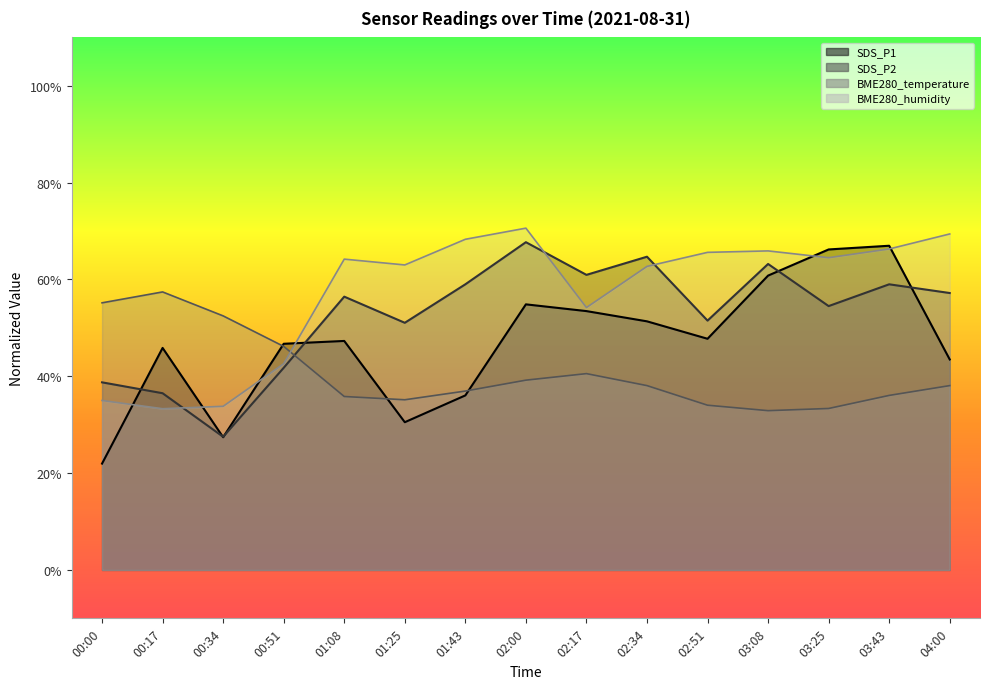

The BME280_humidity series shows 59.0 at 00:51. True or false?

False